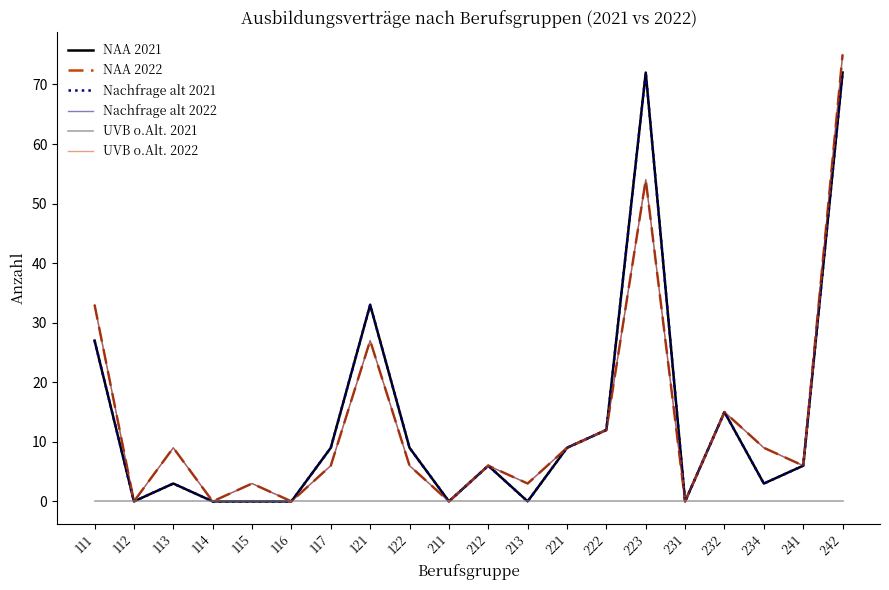

Reading left to right, list all the values displayed in this chart.

NAA 2021: 111=27	112=0	113=3	114=0	115=0	116=0	117=9	121=33	122=9	211=0	212=6	213=0	221=9	222=12	223=72	231=0	232=15	234=3	241=6	242=72
NAA 2022: 111=33	112=0	113=9	114=0	115=3	116=0	117=6	121=27	122=6	211=0	212=6	213=3	221=9	222=12	223=54	231=0	232=15	234=9	241=6	242=75
Nachfrage alt 2021: 111=27	112=0	113=3	114=0	115=0	116=0	117=9	121=33	122=9	211=0	212=6	213=0	221=9	222=12	223=72	231=0	232=15	234=3	241=6	242=72
Nachfrage alt 2022: 111=33	112=0	113=9	114=0	115=3	116=0	117=6	121=27	122=6	211=0	212=6	213=3	221=9	222=12	223=54	231=0	232=15	234=9	241=6	242=75
UVB o.Alt. 2021: 111=0	112=0	113=0	114=0	115=0	116=0	117=0	121=0	122=0	211=0	212=0	213=0	221=0	222=0	223=0	231=0	232=0	234=0	241=0	242=0
UVB o.Alt. 2022: 111=33	112=0	113=9	114=0	115=3	116=0	117=6	121=27	122=6	211=0	212=6	213=3	221=9	222=12	223=54	231=0	232=15	234=9	241=6	242=75